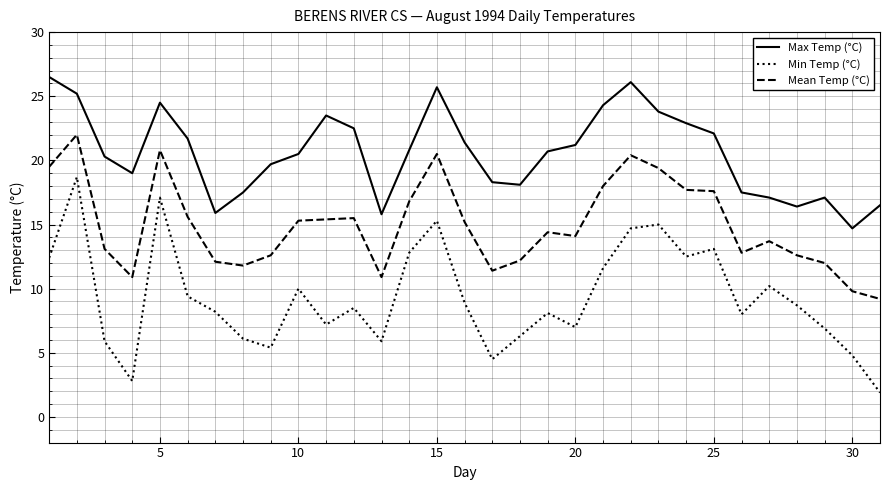

What is the average value of the Mean Temp (°C) series?

14.9